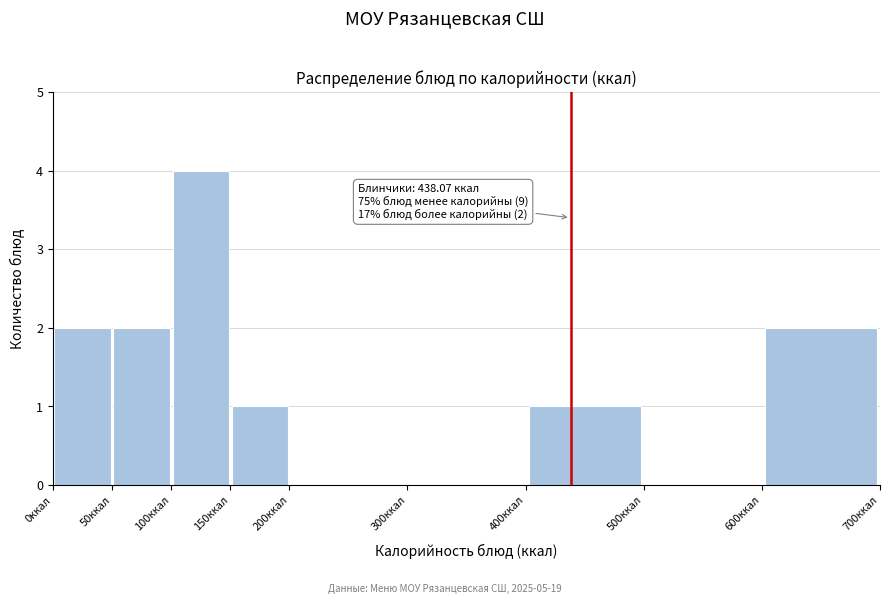

Over which range of the x-axis is the bar tallest?

100 to 150